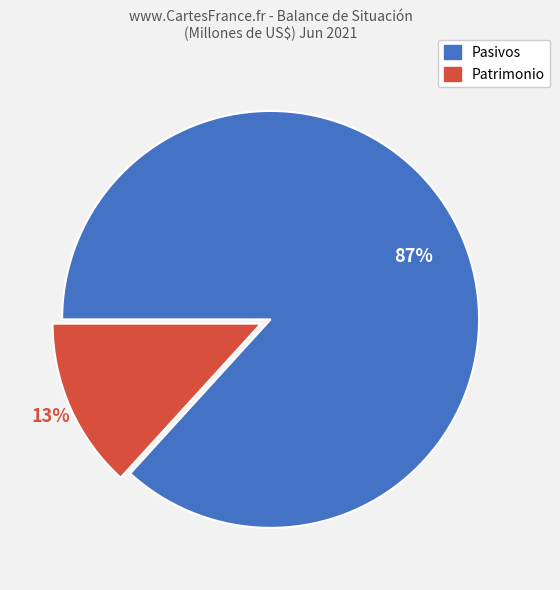

Is there any slice that represents more than half of the pie?

Yes